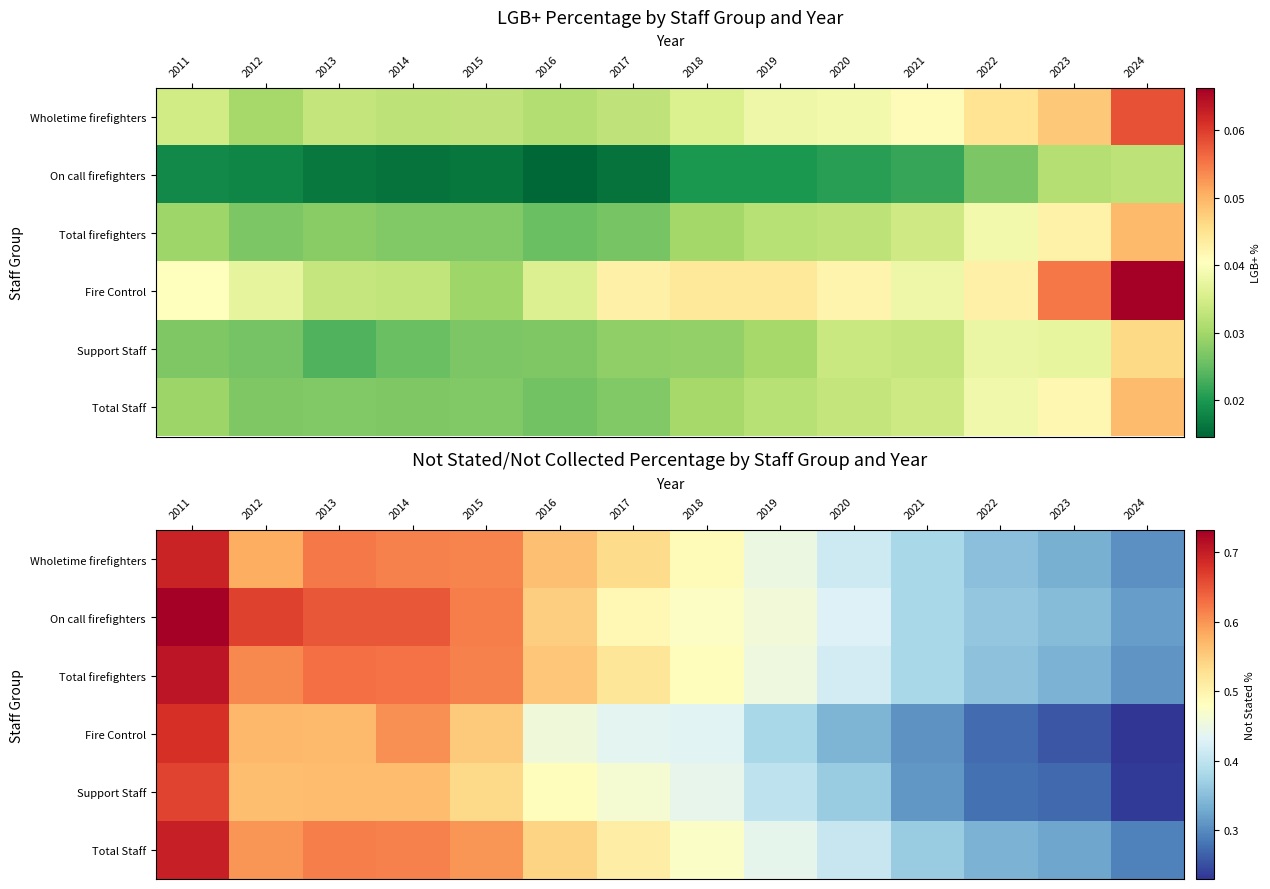

What is the difference between the Support Staff values at 2017 and 2011?

0.2